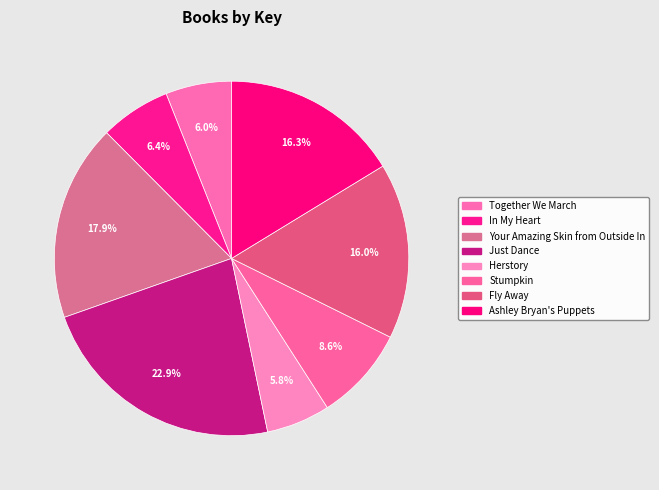

True or false: Fly Away accounts for 16% of the total.

True